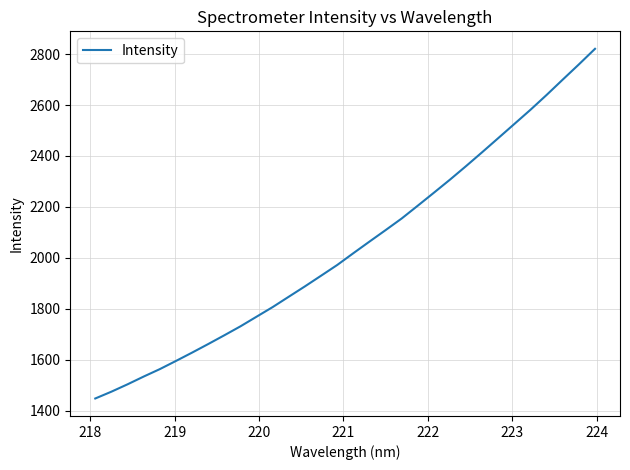

What is the maximum value shown in the chart?

2820.7